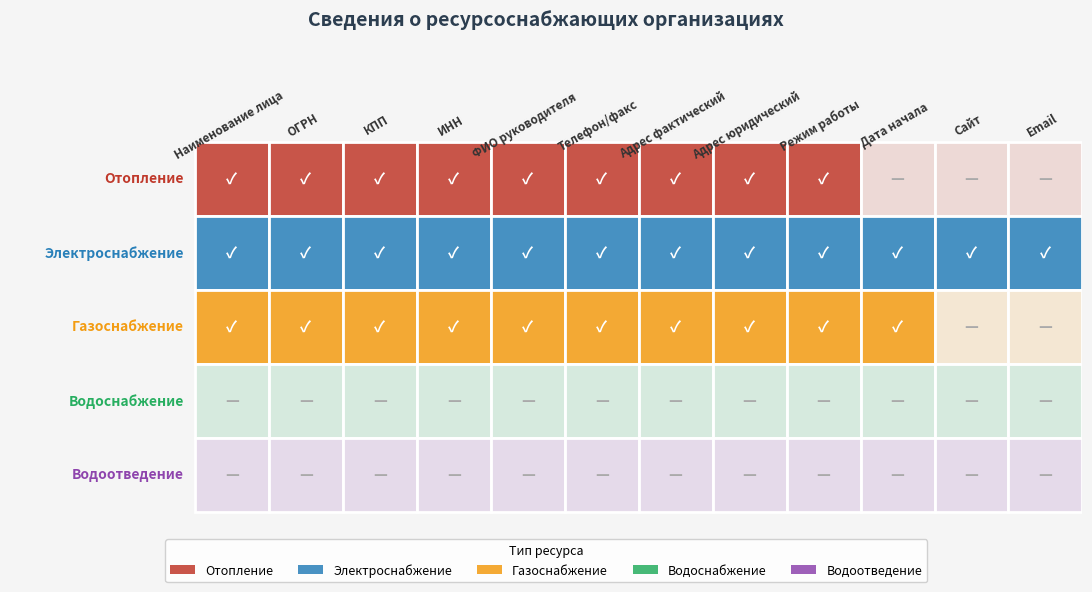

At 9, list the series in order from largest to smallest.

Электроснабжение, Газоснабжение, Отопление, Водоснабжение, Водоотведение